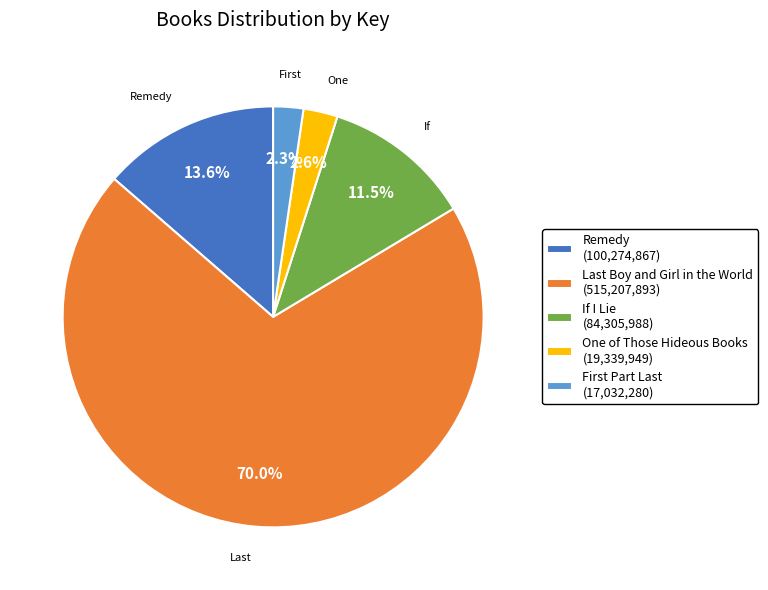

Is there a majority slice in this chart?

Yes